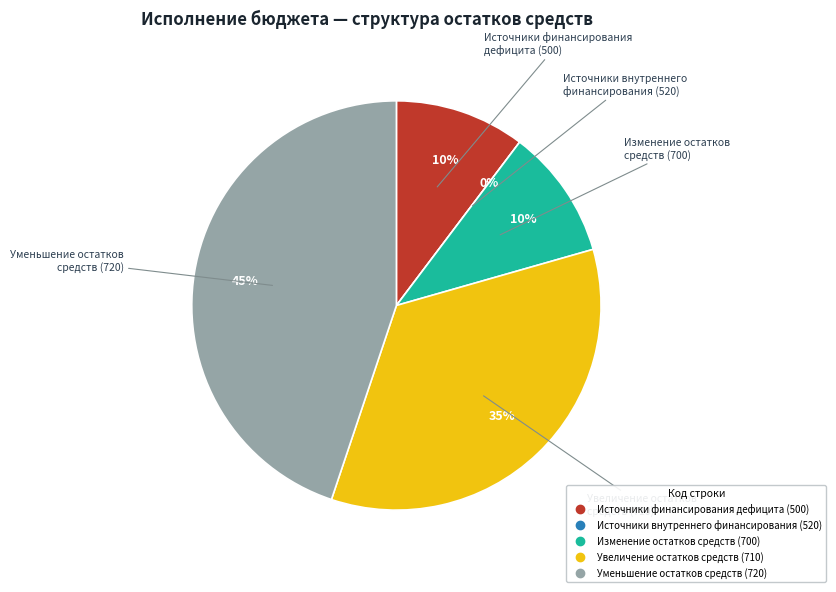

How many segments does this pie chart have?

5